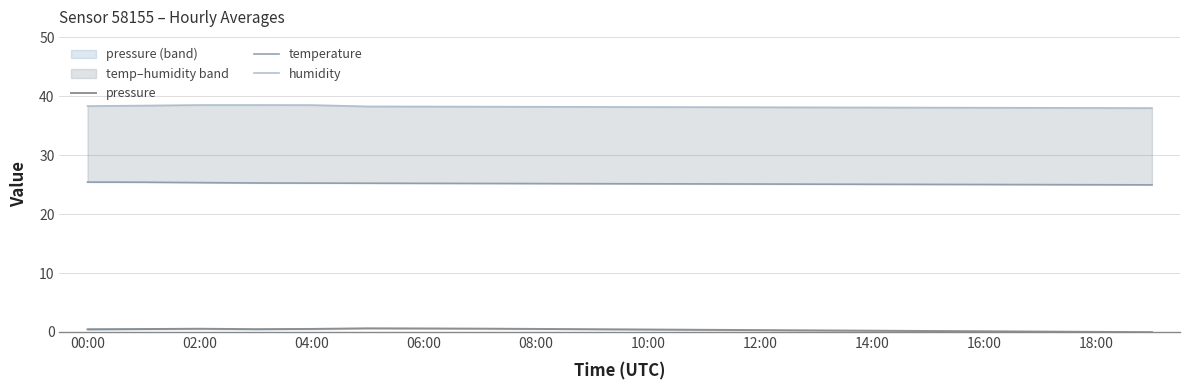

The value of pressure at 08:00 is 0.5. True or false?

True